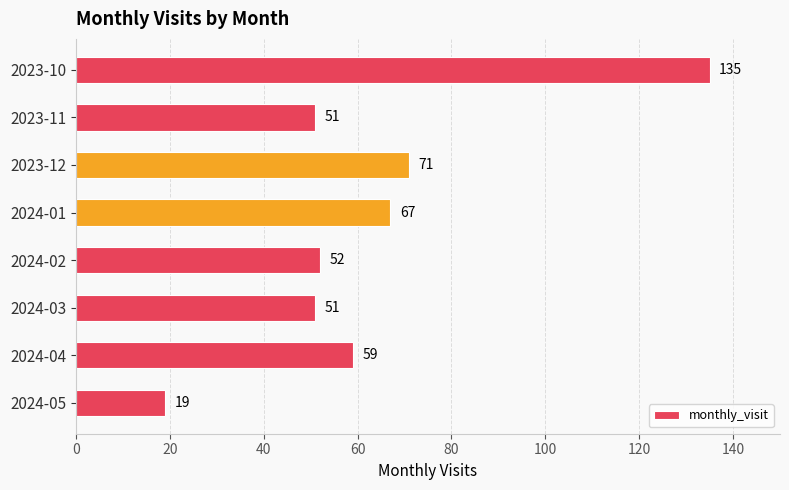

Reading top to bottom, transcribe all the data shown in this chart.

2023-10=135	2023-11=51	2023-12=71	2024-01=67	2024-02=52	2024-03=51	2024-04=59	2024-05=19